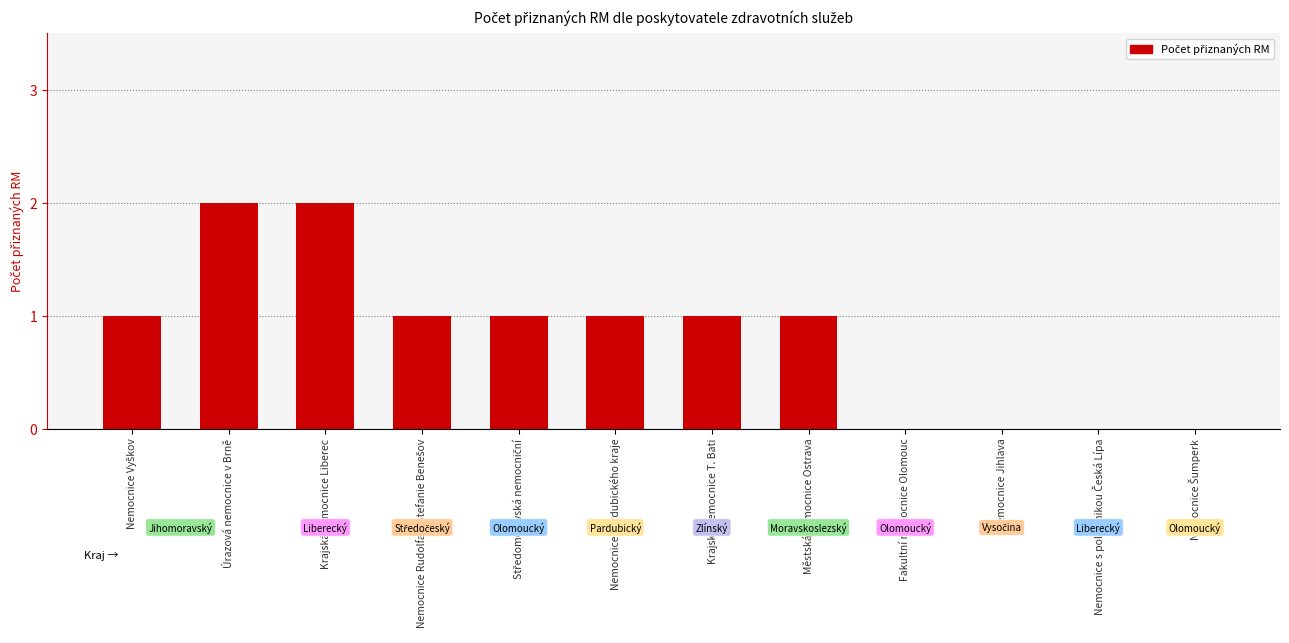

Count the number of categories in the chart.

12